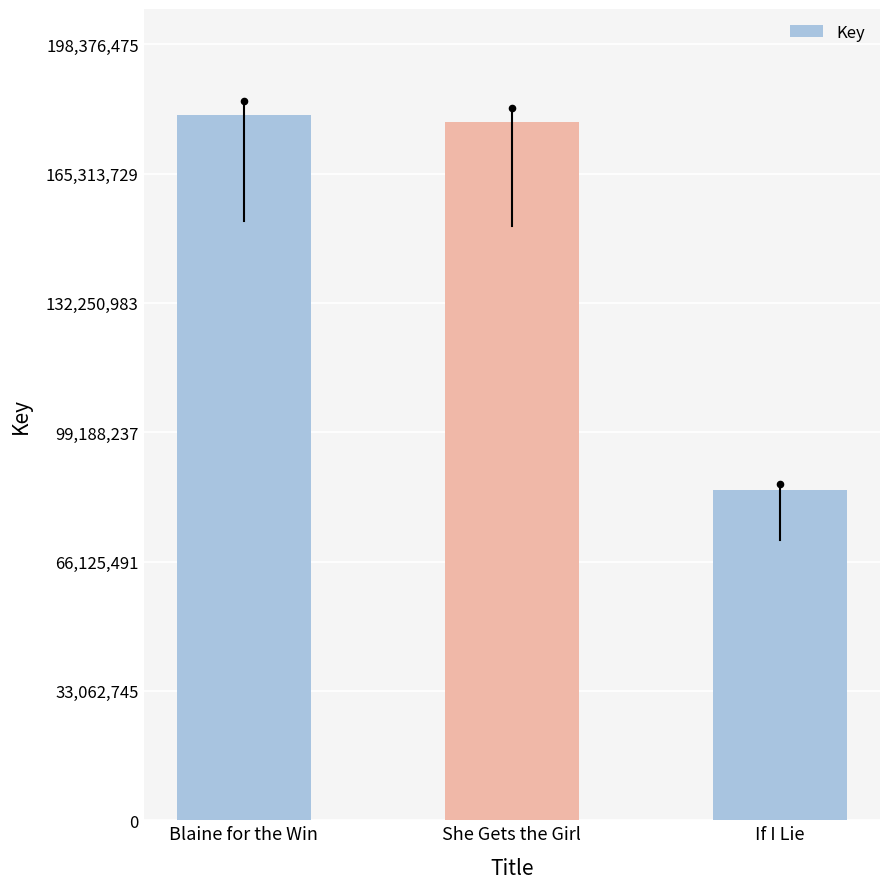

What is the ratio of the value at If I Lie to the value at She Gets the Girl?

0.5